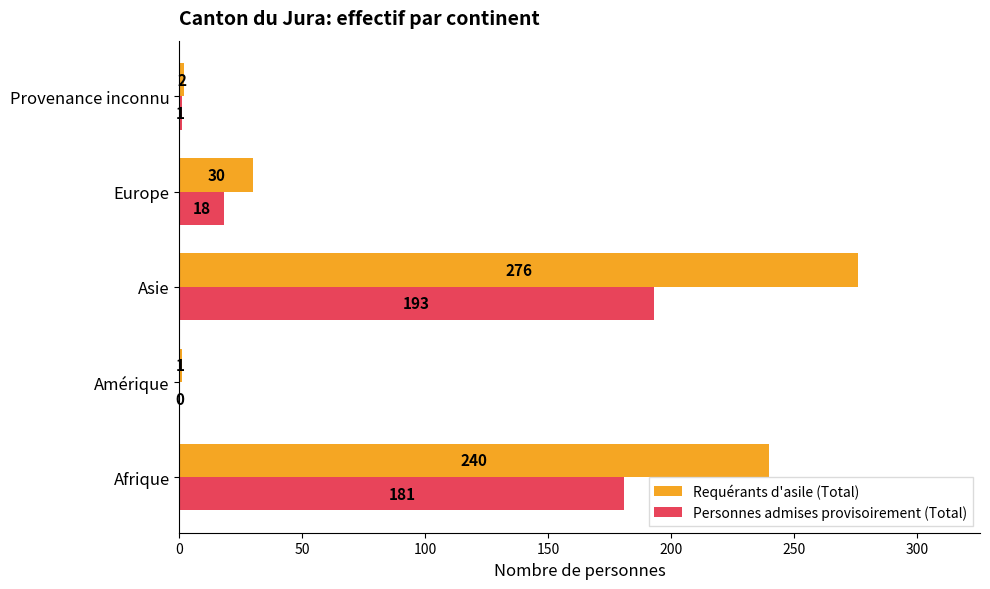

Which series changed the most between Asie and Provenance inconnu?

Requérants d'asile (Total)